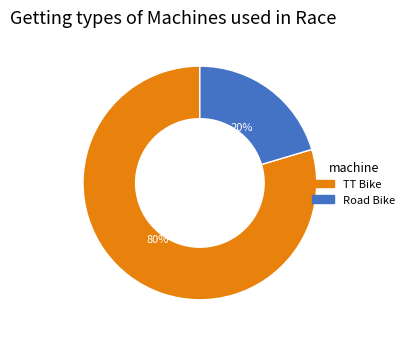

Does TT Bike account for over 50% of the chart?

Yes